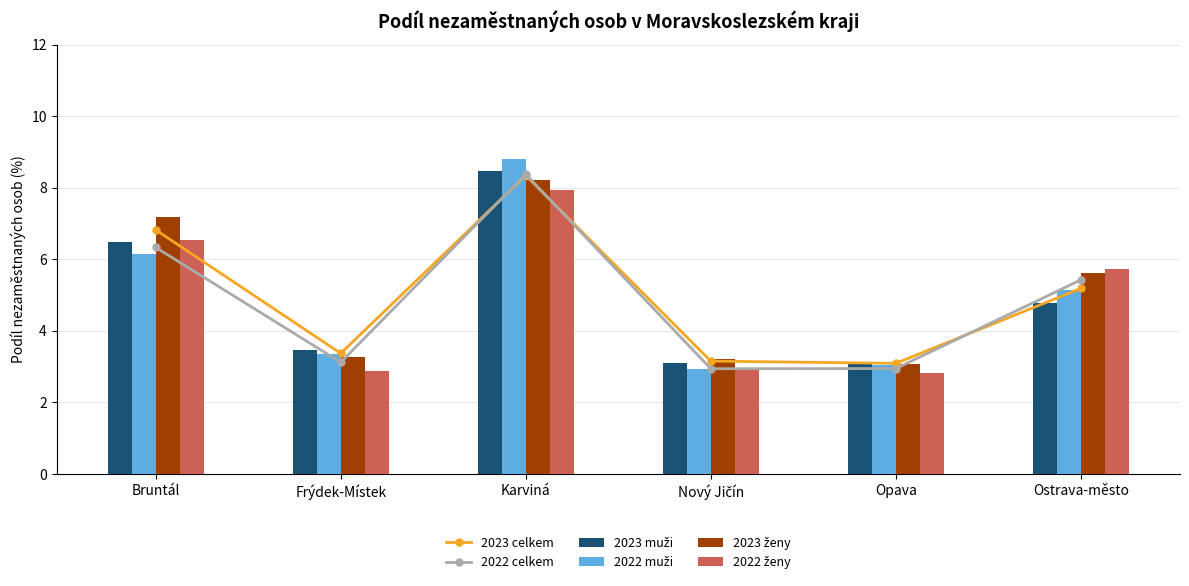

What is the difference between the highest and lowest values at Opava?

0.3